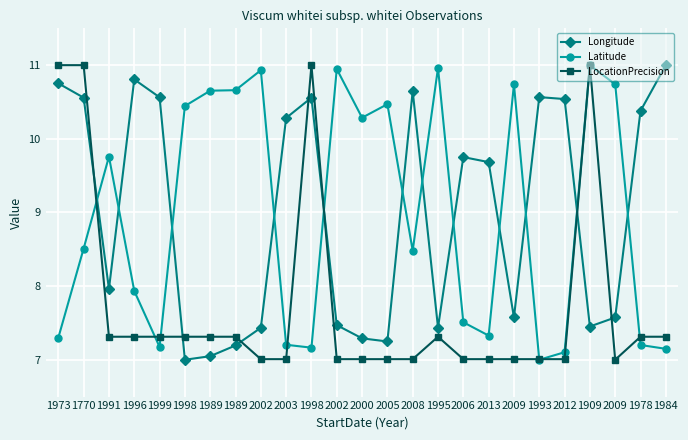

At which category is the sum across all series the highest?

1770